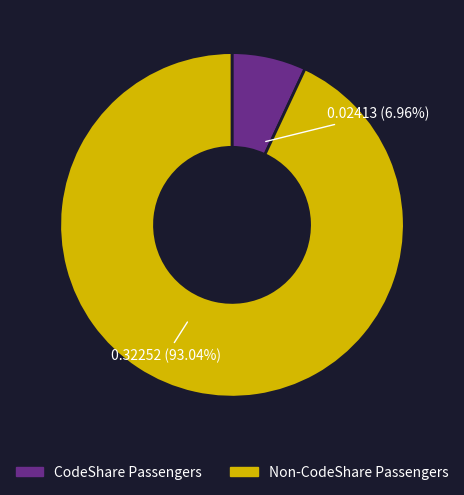

Which slice represents more than half of the pie?

Non-CodeShare Passengers